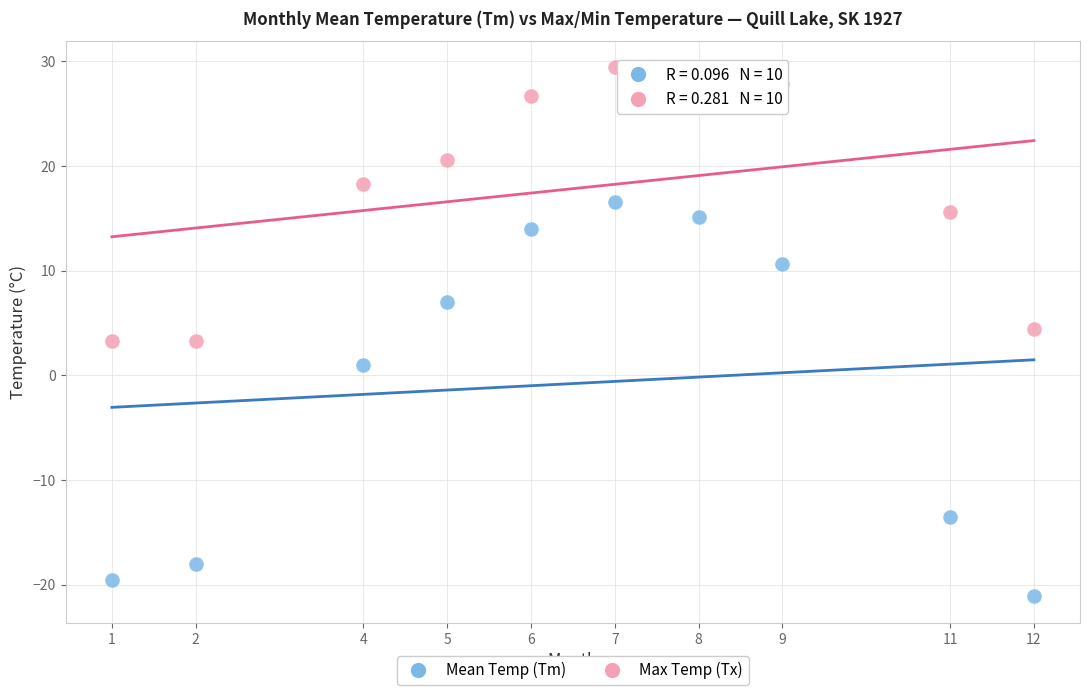

Which series has the largest Y range (max minus min)?

Mean Temp (Tm)